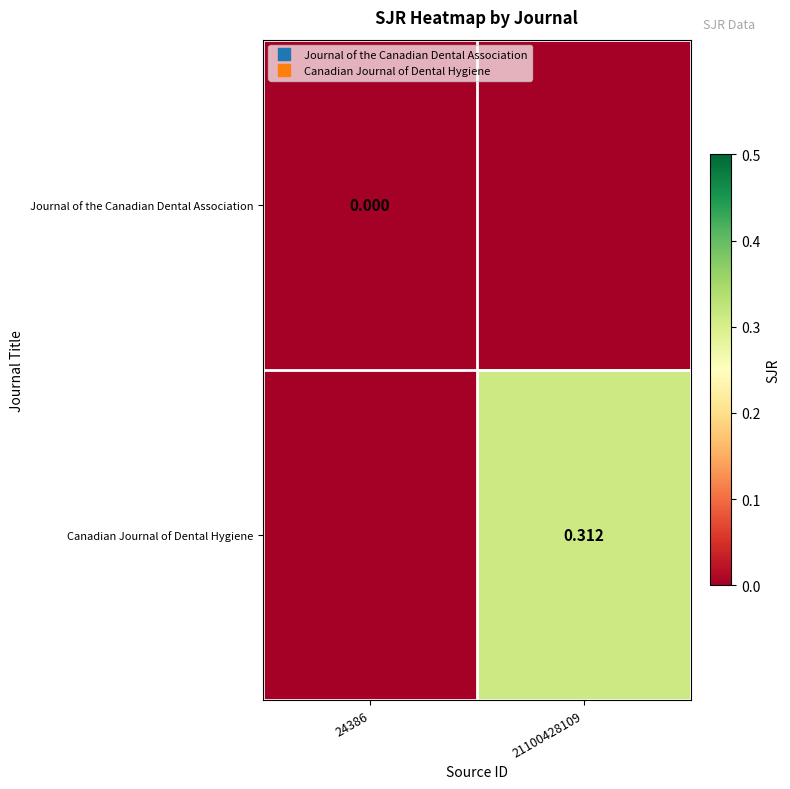

Where is Journal of the Canadian Dental Association nearest to the value 0?

24386